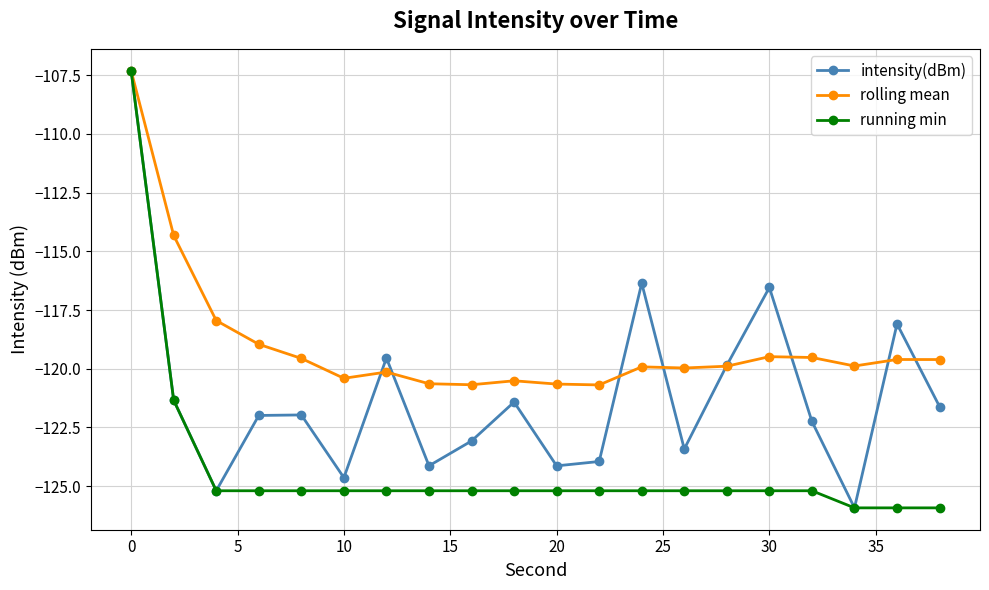

How many lines are shown in the chart?

3